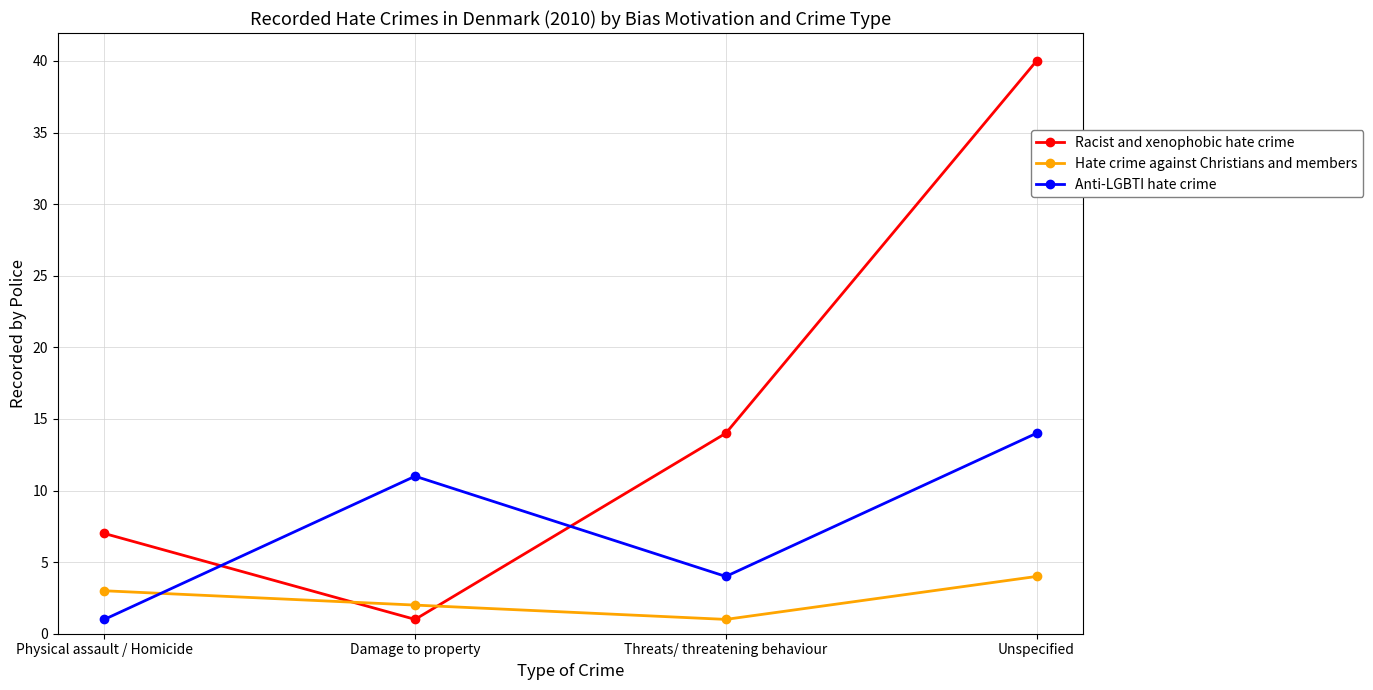

What is the sum of all Racist and xenophobic hate crime values?

62